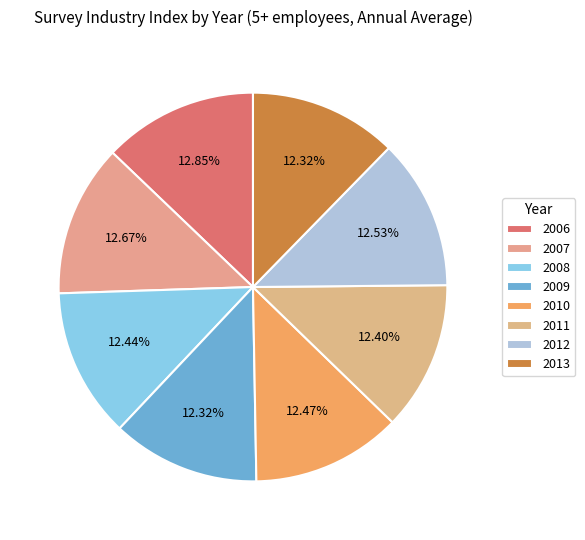

To the nearest percent, what portion does 2009 represent?

12%